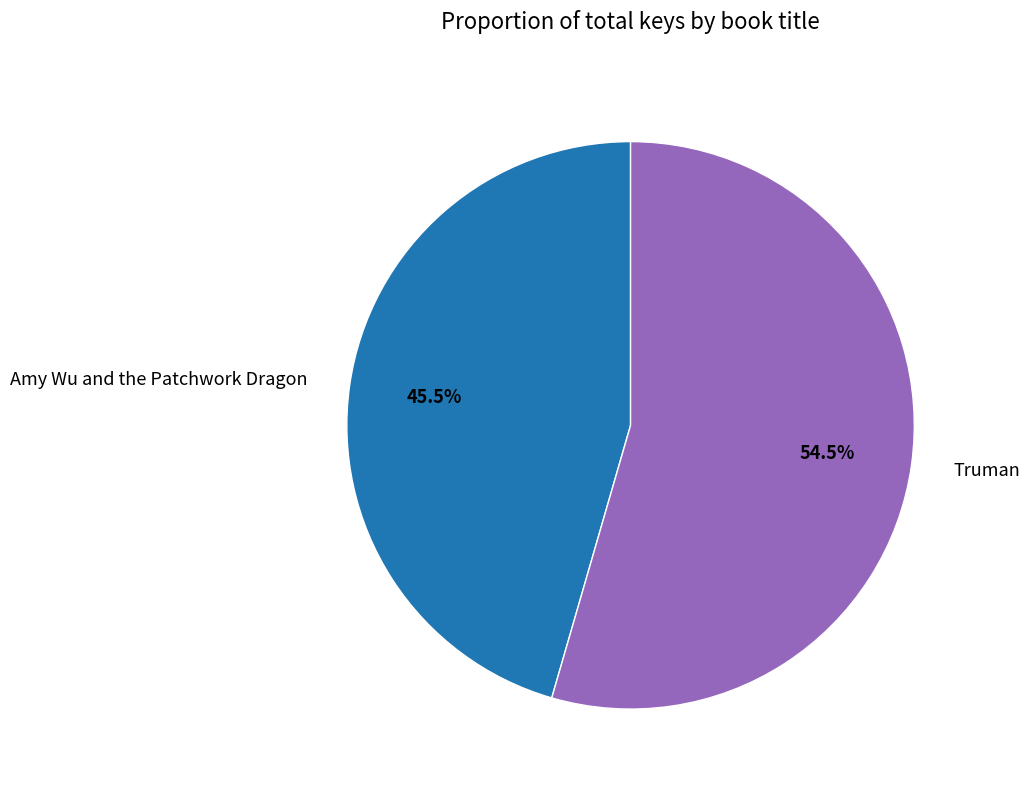

Which slice represents more than half of the pie?

Truman